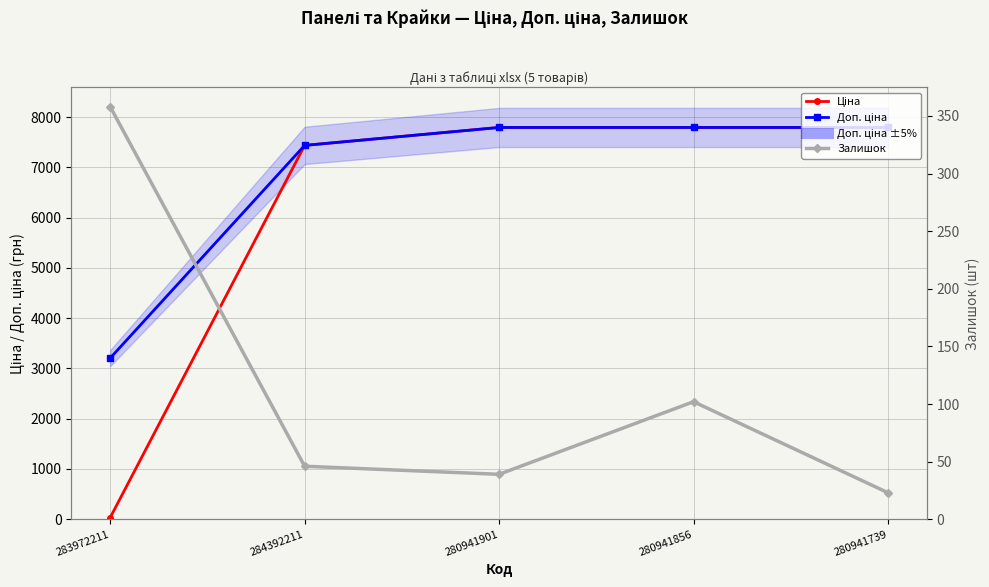

Does the chart have visible grid lines?

Yes